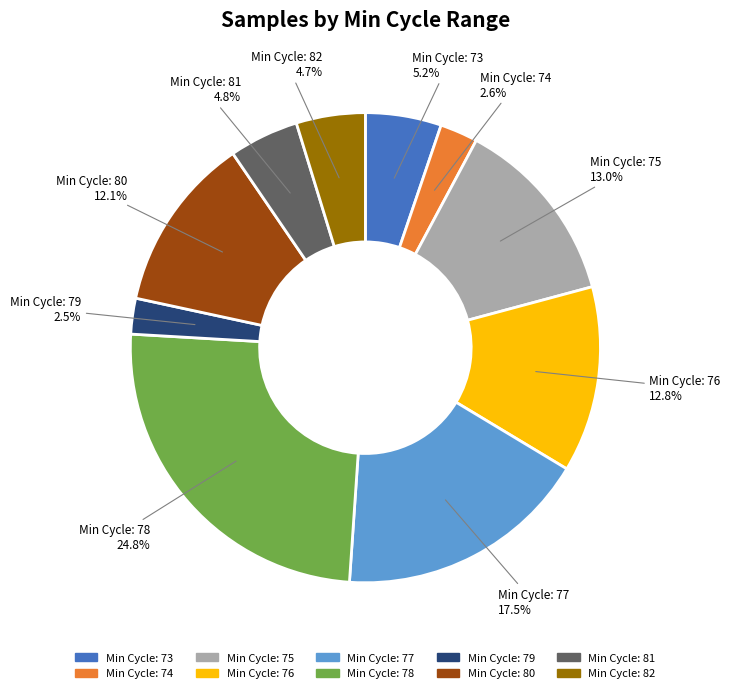

Count the number of slices in the pie.

10